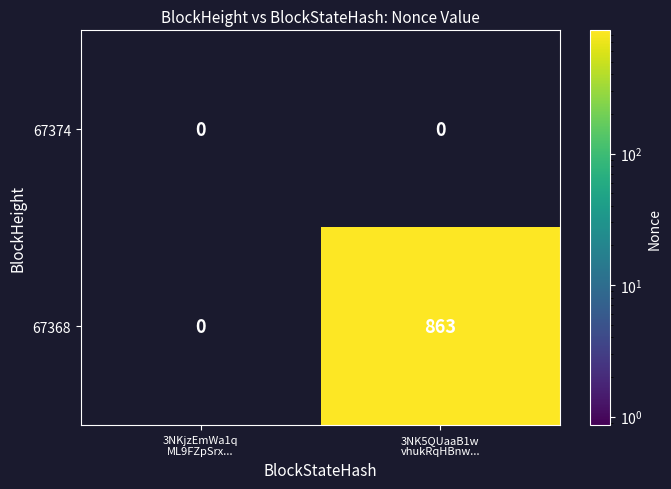

Reading left to right, transcribe all the data shown in this chart.

67374: 0	0
67368: 0	863